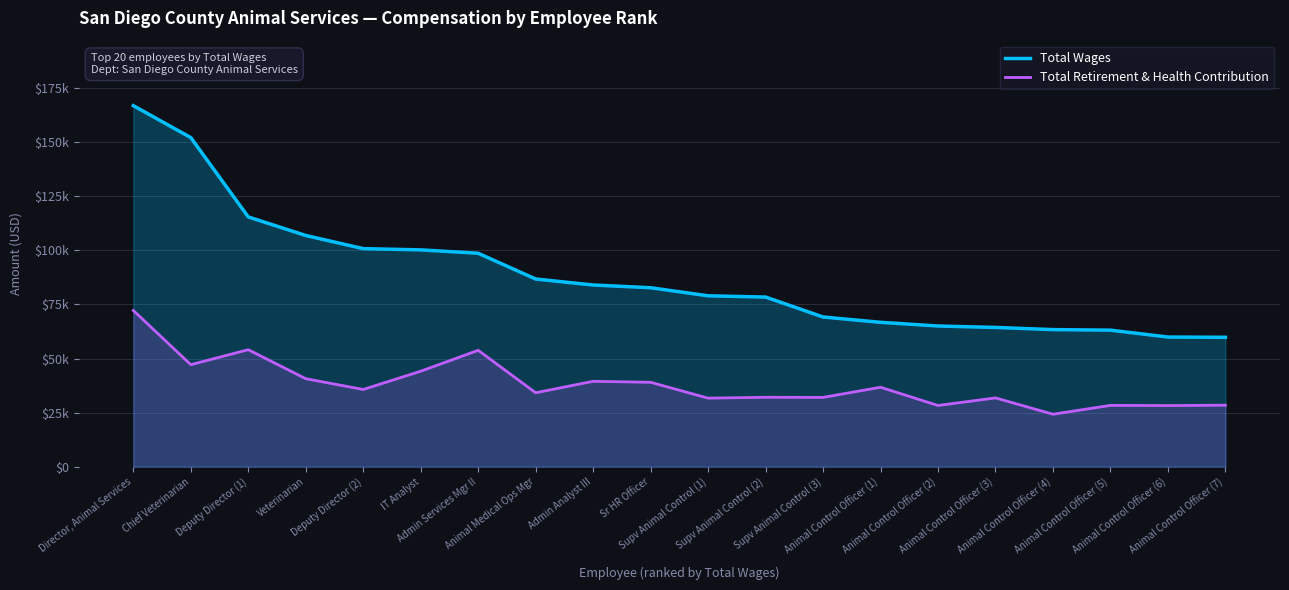

True or false: Total Wages has more than 2 points higher than both neighbors.

False